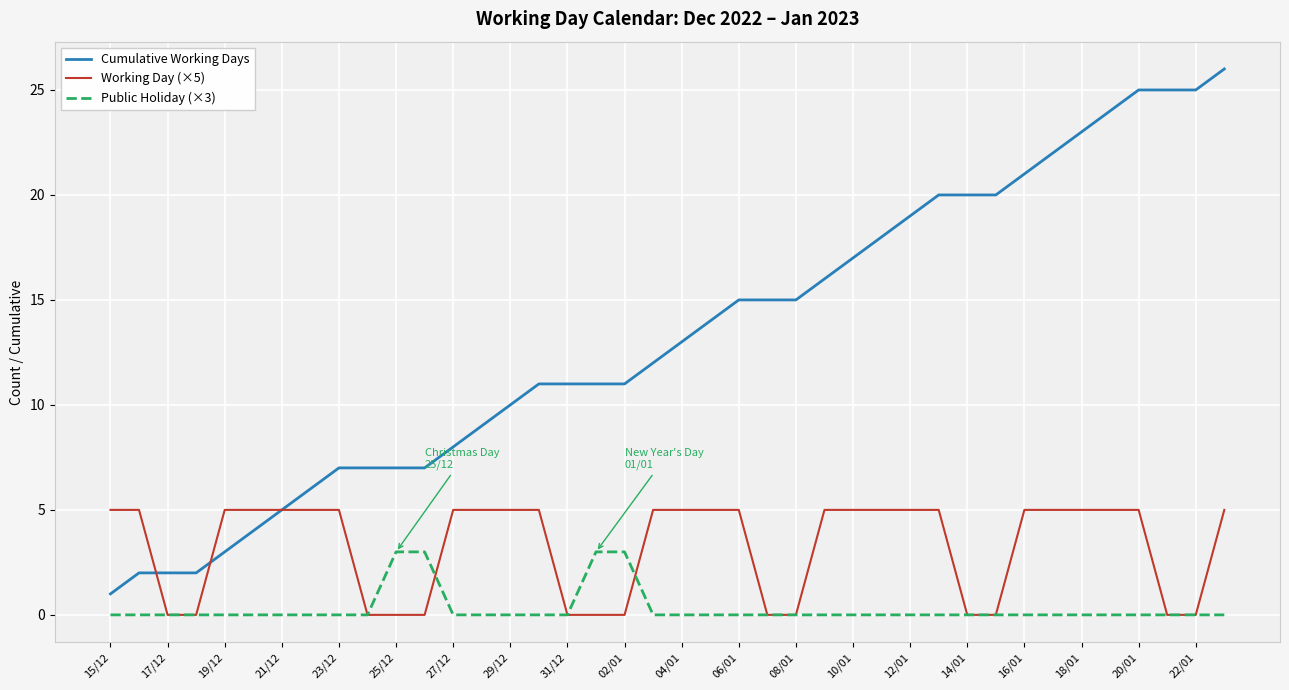

Reading left to right, list all the values displayed in this chart.

Cumulative Working Days: 1	2	2	2	3	4	5	6	7	7	7	7	8	9	10	11	11	11	11	12	13	14	15	15	15	16	17	18	19	20	20	20	21	22	23	24	25	25	25	26
Working Day (×5): 5	5	0	0	5	5	5	5	5	0	0	0	5	5	5	5	0	0	0	5	5	5	5	0	0	5	5	5	5	5	0	0	5	5	5	5	5	0	0	5
Public Holiday (×3): 0	0	0	0	0	0	0	0	0	0	3	3	0	0	0	0	0	3	3	0	0	0	0	0	0	0	0	0	0	0	0	0	0	0	0	0	0	0	0	0